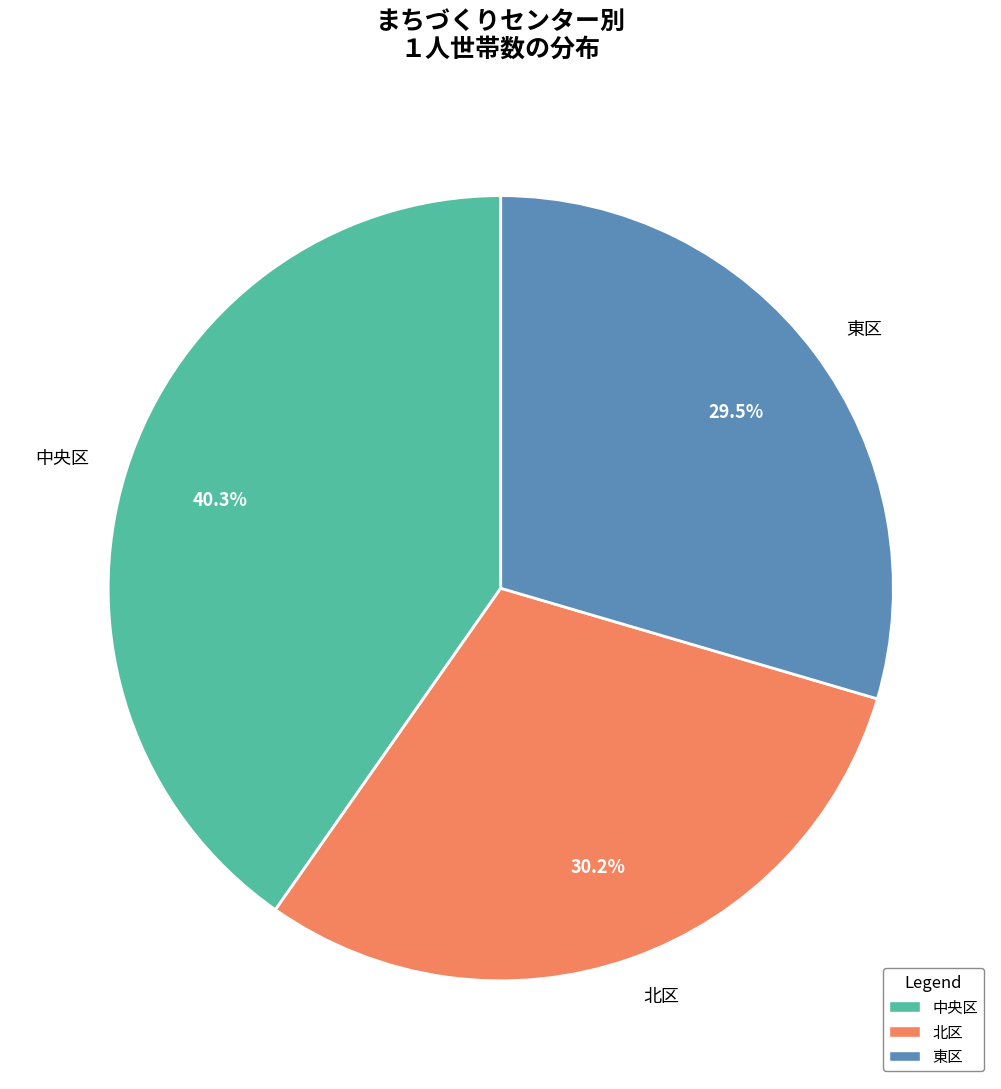

How many segments does this pie chart have?

3